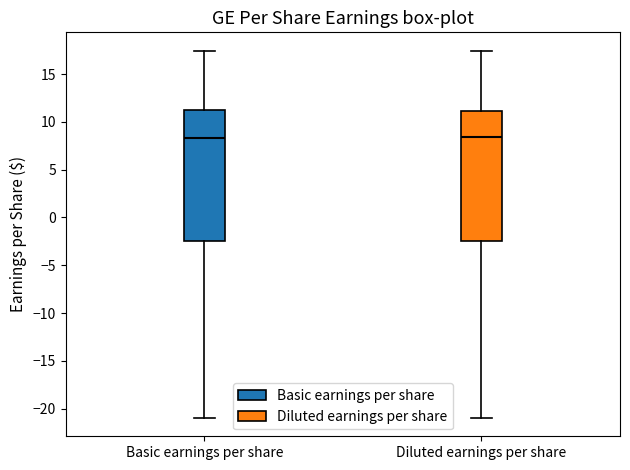

Where is the lower edge of the box for Diluted earnings per share on the y-axis? The values are not printed on the chart, so give them approximately, as read against the axis.

-2.5